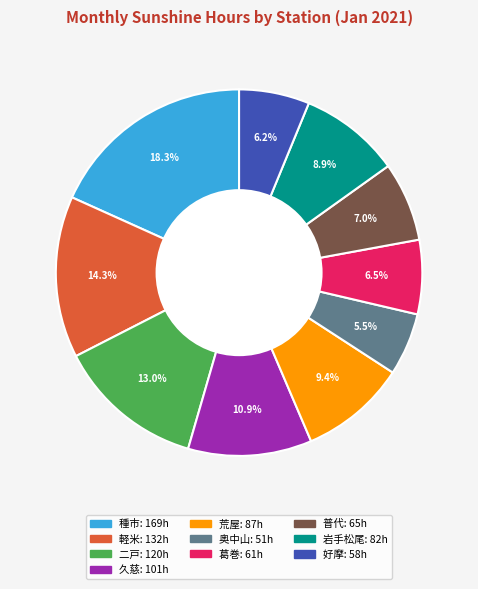

How many segments does this pie chart have?

10